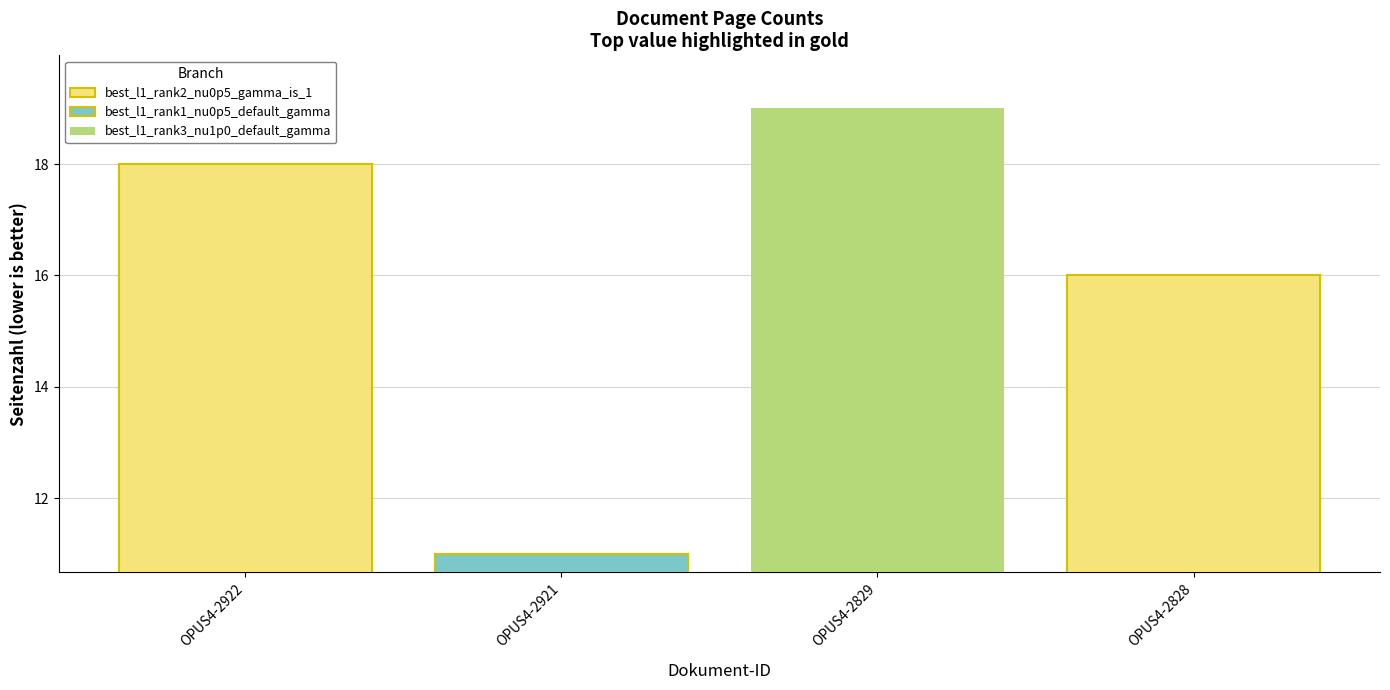

Reading left to right, extract all data points from this chart.

OPUS4-2922=18	OPUS4-2921=11	OPUS4-2829=19	OPUS4-2828=16